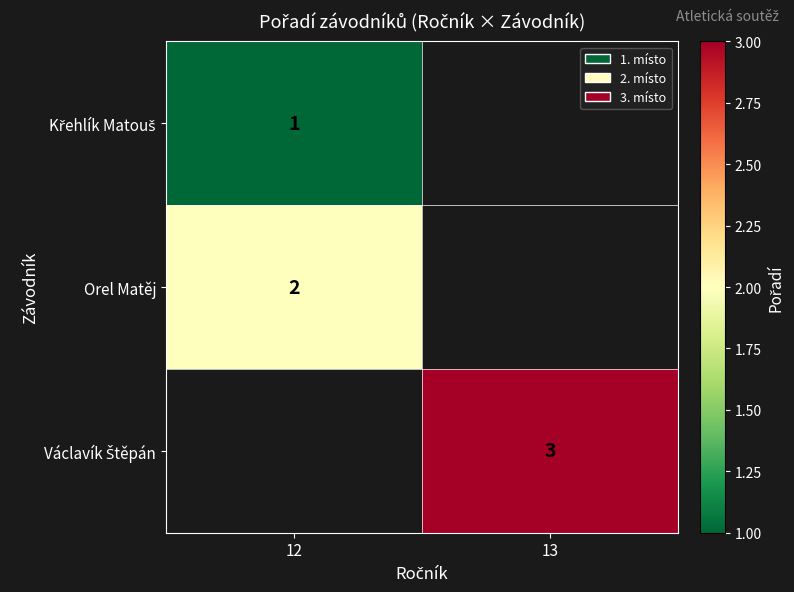

True or false: Orel Matěj has a value of 1 at 12.

False